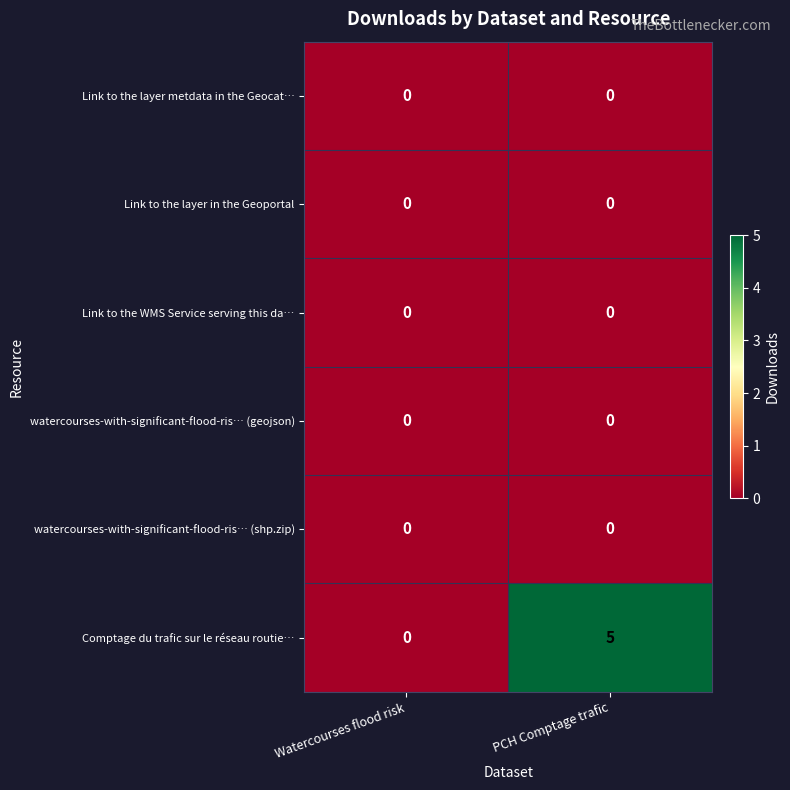

Count the number of categories in the chart.

2